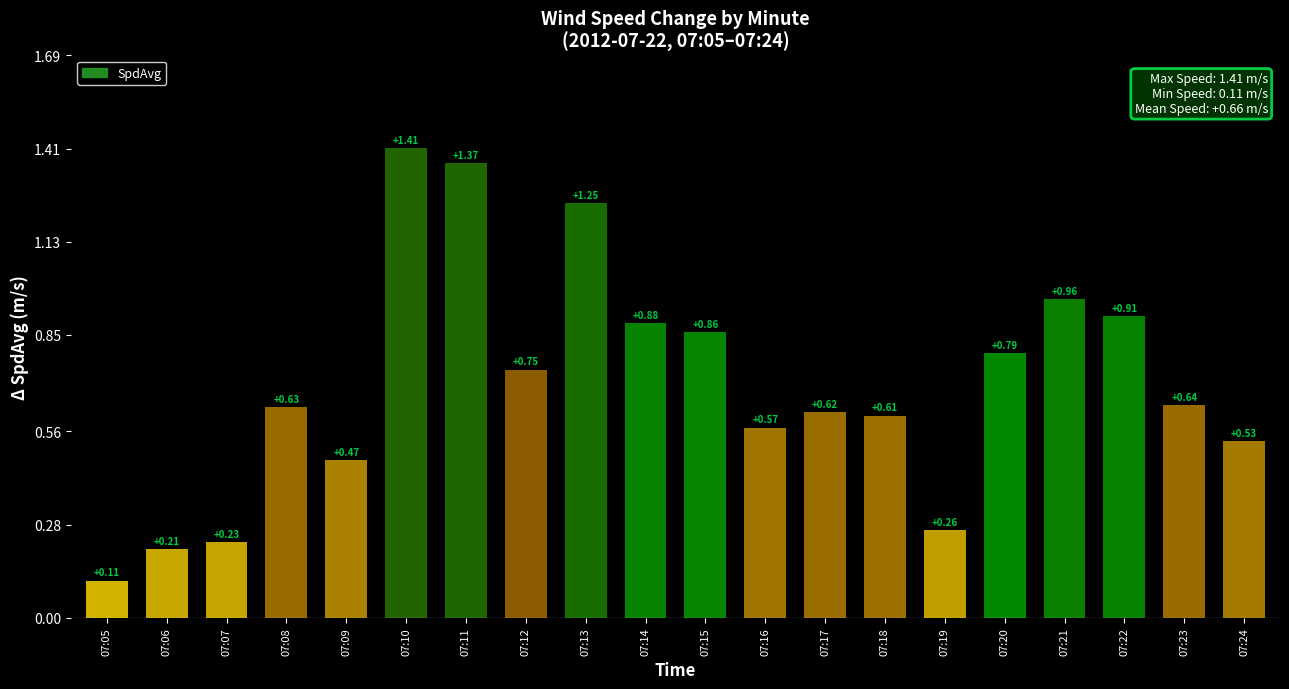

Where is the data nearest to the value 0?

07:05